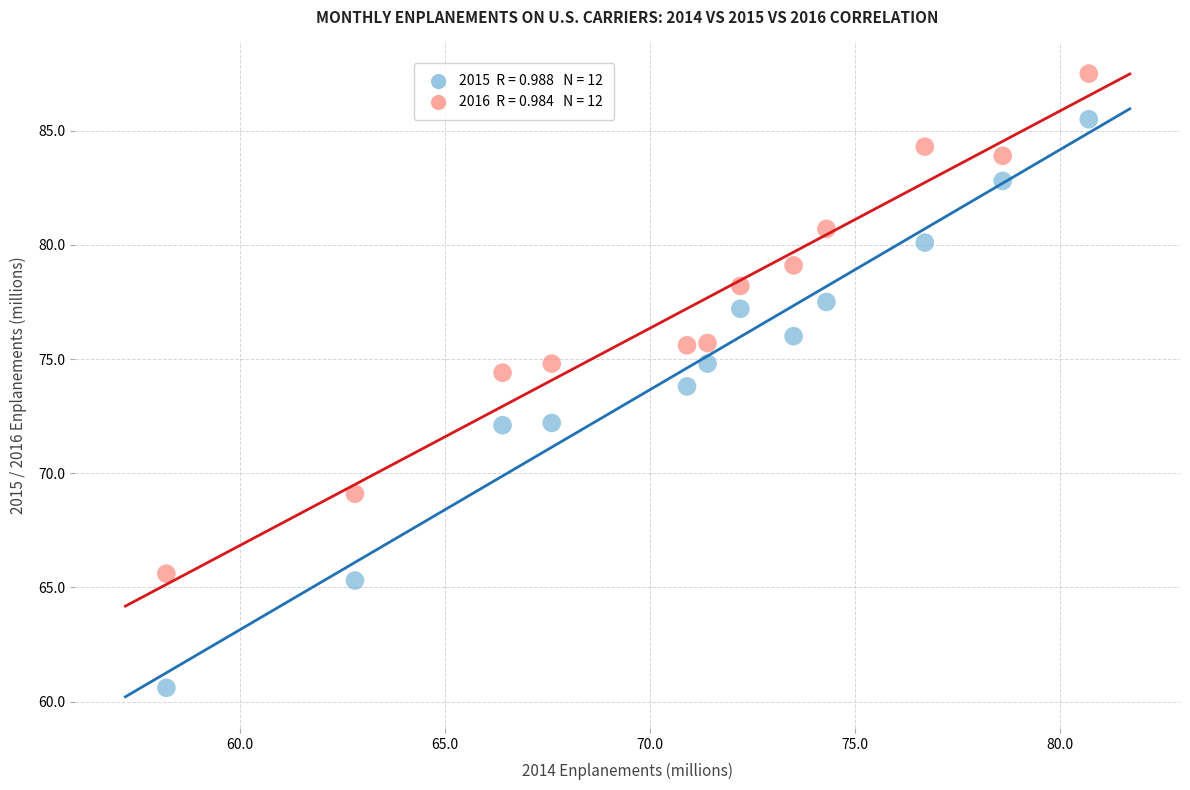

Across all data points, what is the range of X values (max minus min)?

22.5